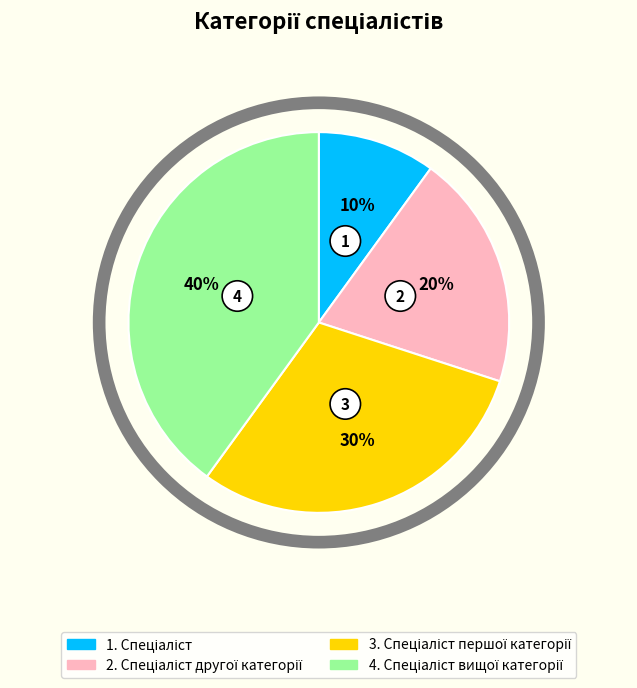

Count the number of slices in the pie.

4